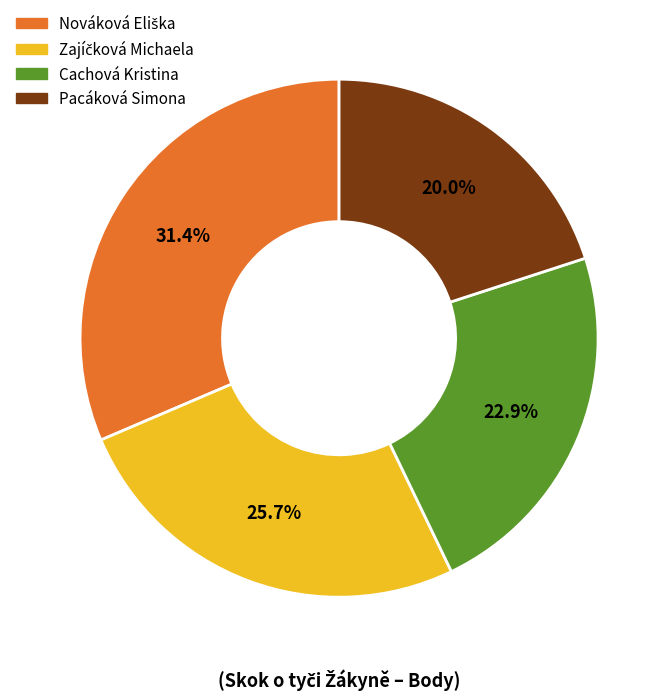

Which slice is the smallest?

Pacáková Simona